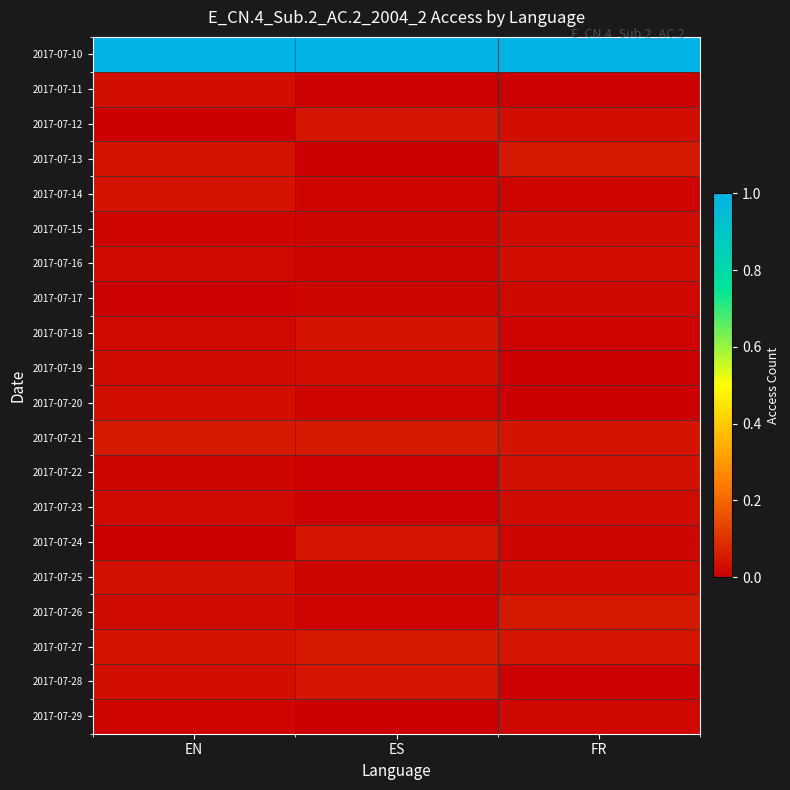

What is the total value across all series at ES?

1.5